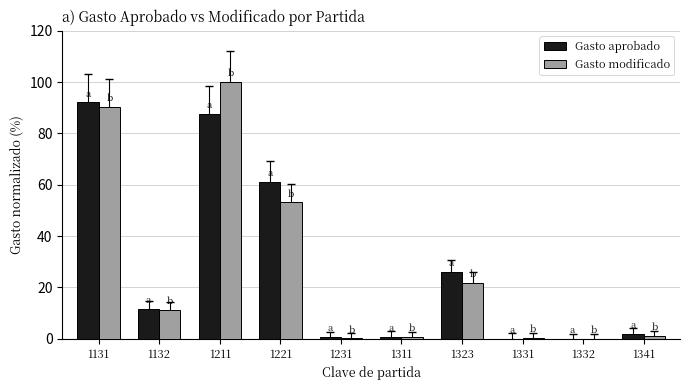

Are the bars grouped side by side (vs. stacked)?

Yes